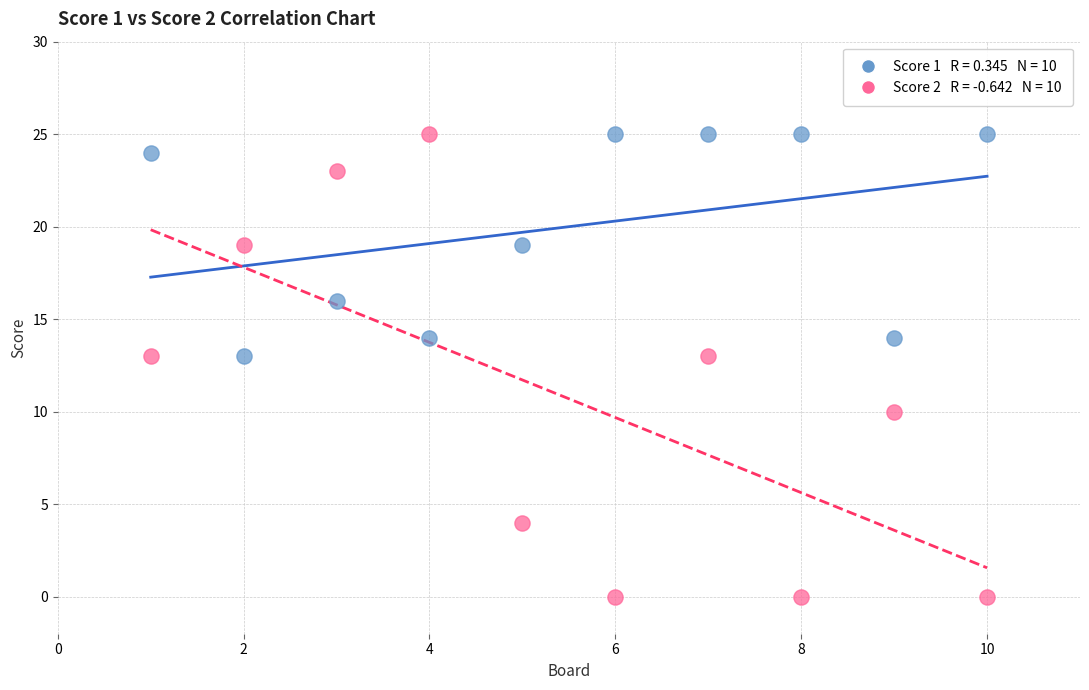

Across all data points, what is the range of Y values (max minus min)?

25